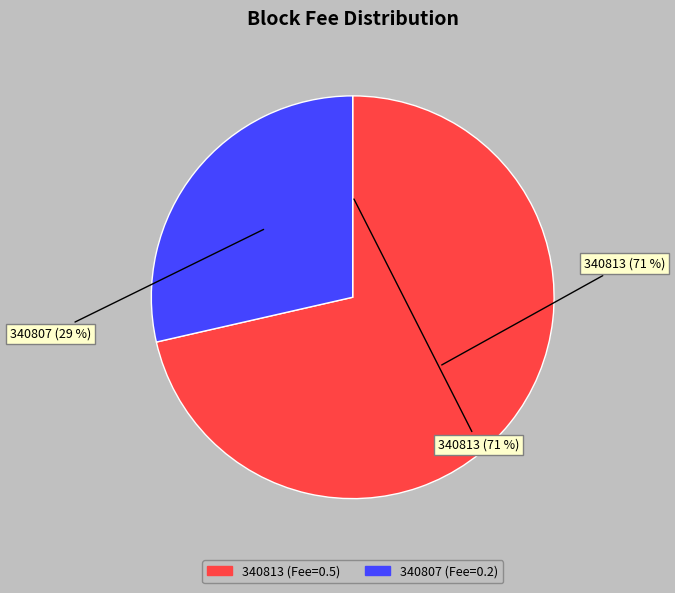

Is it true that 340807 is 19% of the pie?

False